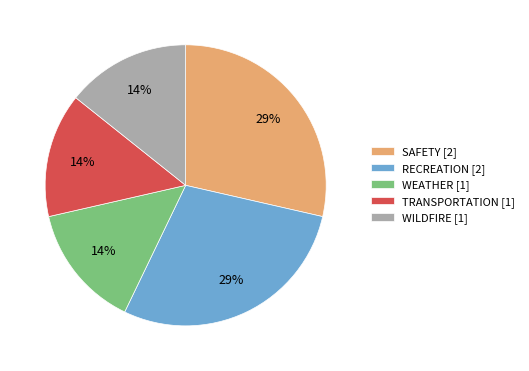

Is it true that TRANSPORTATION [1] is 14% of the pie?

True